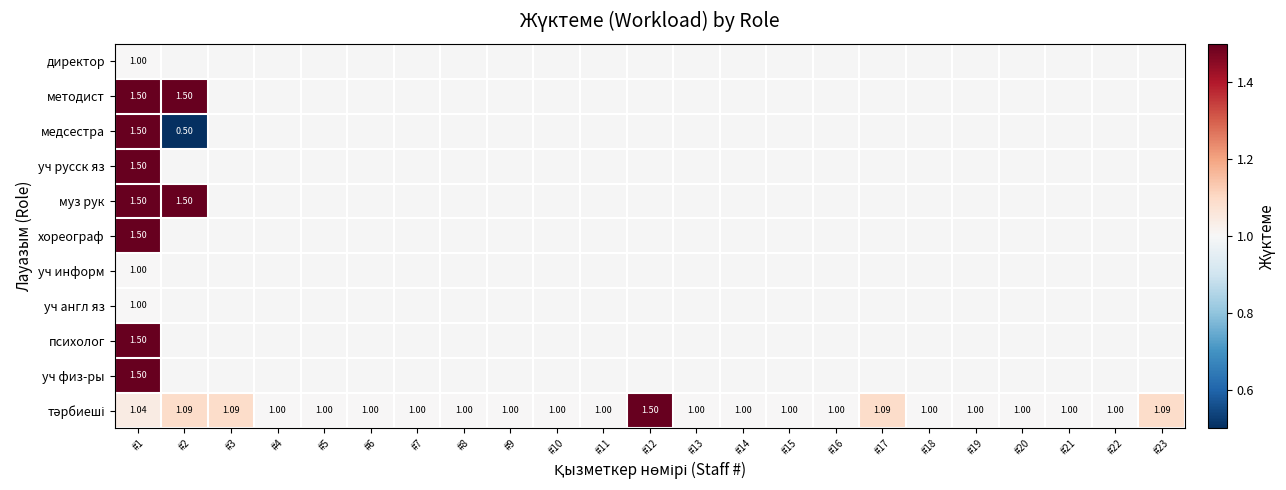

At which category is the sum across all series the highest?

#1